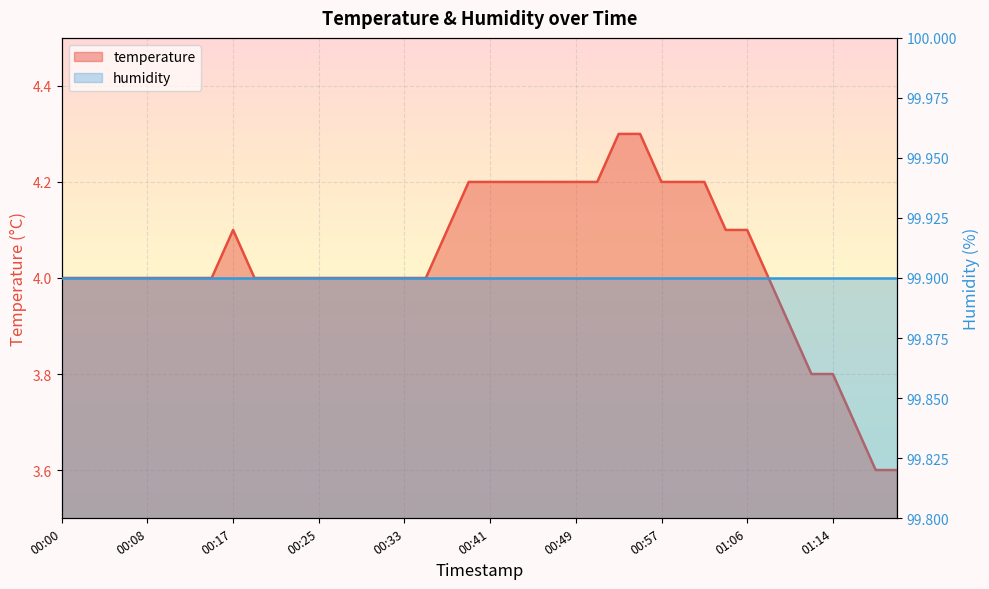

Count the values in the range 4 to 5.

34